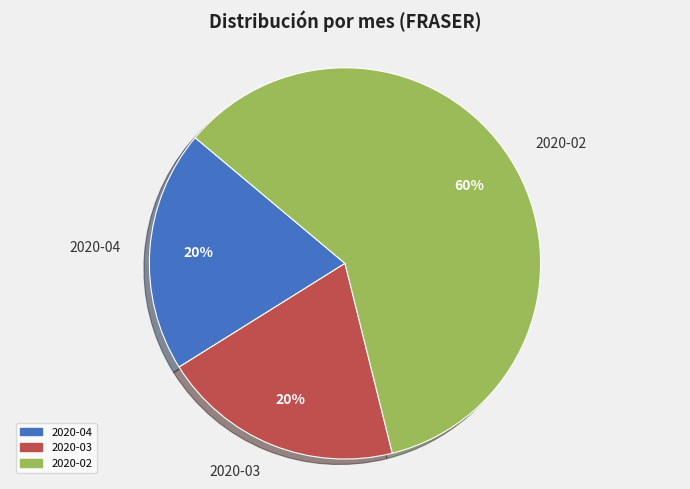

True or false: 2020-02 accounts for 60% of the total.

True